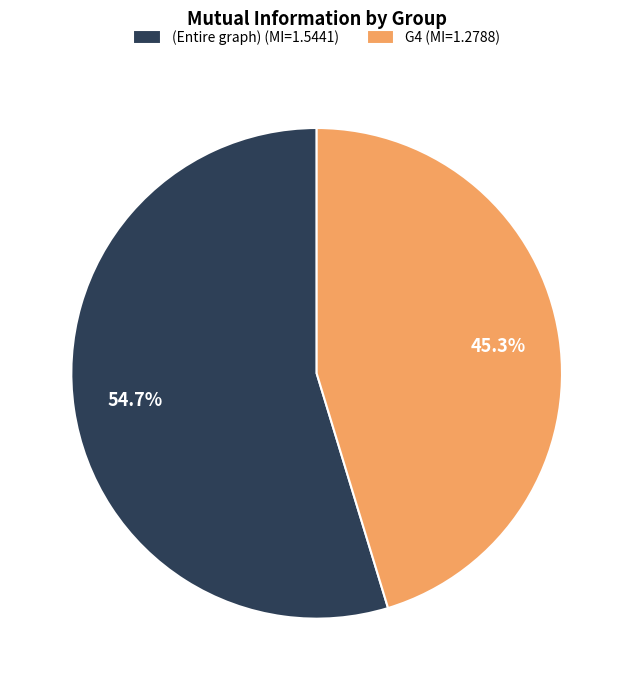

Which slice is the smallest?

G4